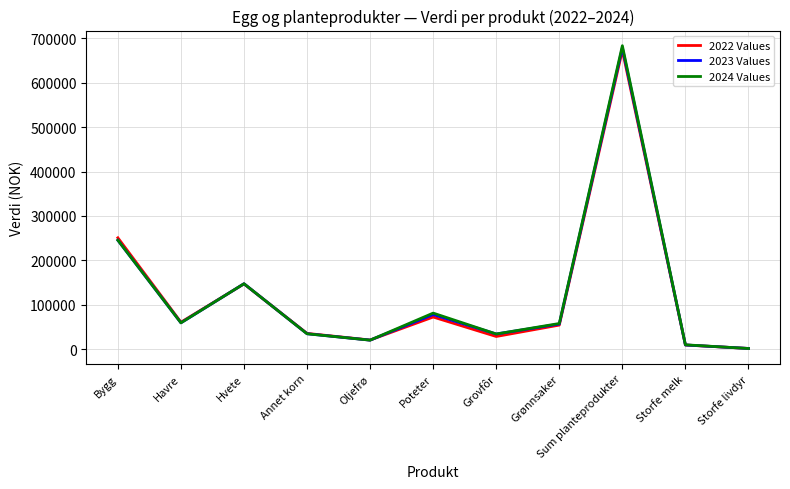

Count the number of categories in the chart.

11